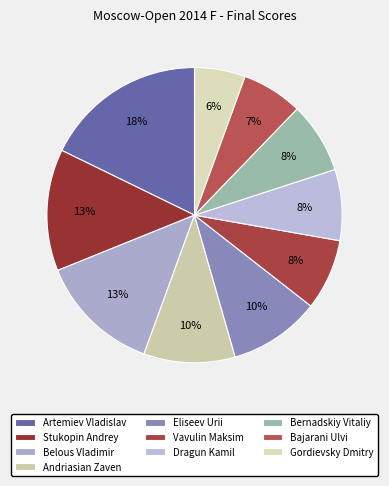

How many slices are in this pie chart?

10